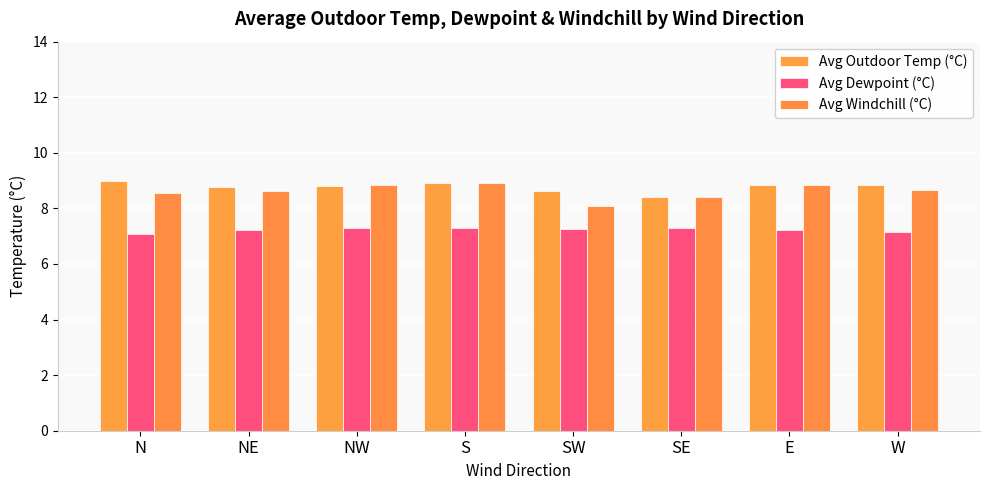

How many groups of bars are there?

8